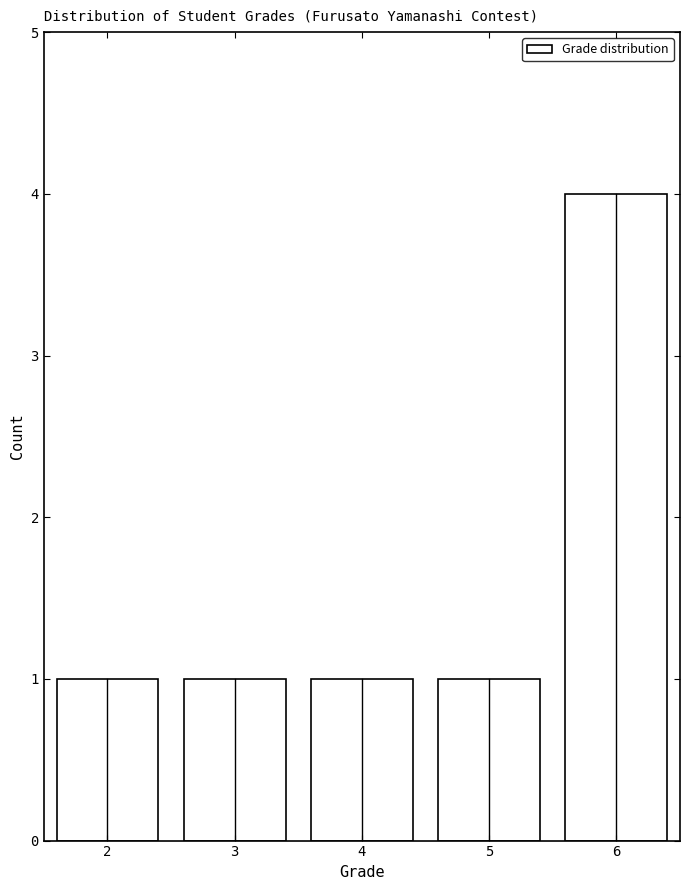

Over which range of the x-axis is the bar tallest?

5.5 to 6.5